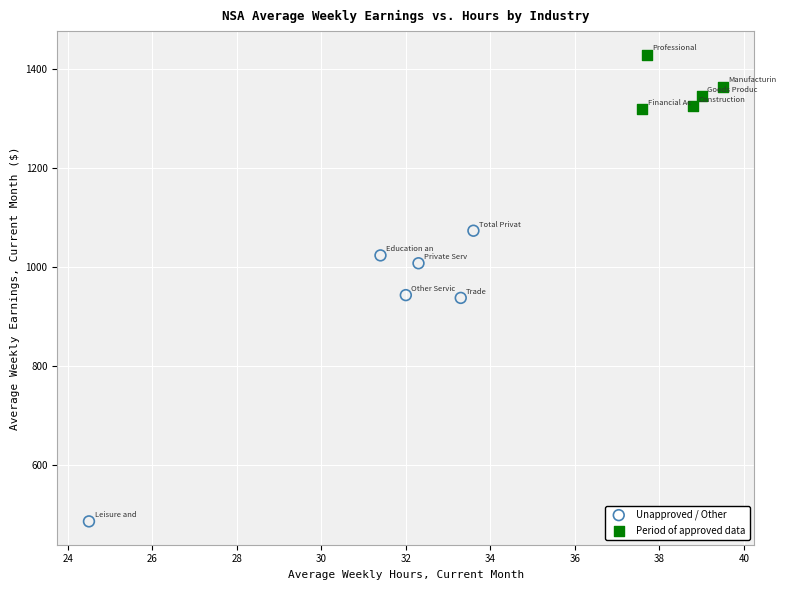

Which series reaches the maximum Y coordinate?

Period of approved data